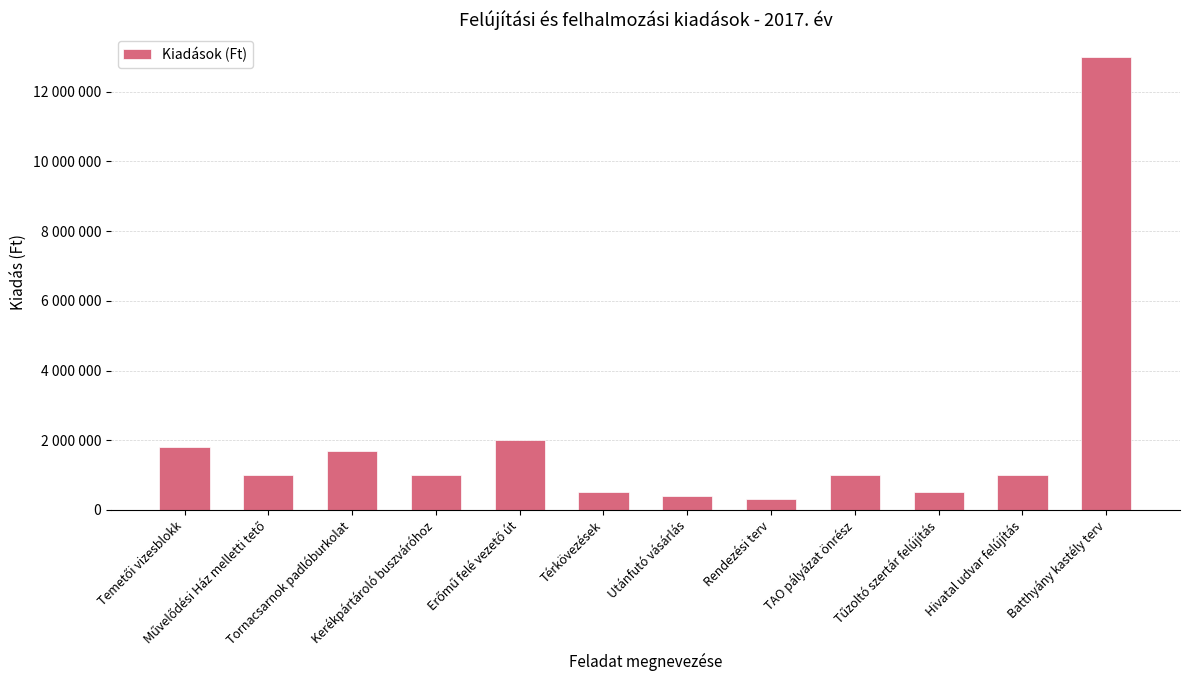

Are the bars horizontal?

No